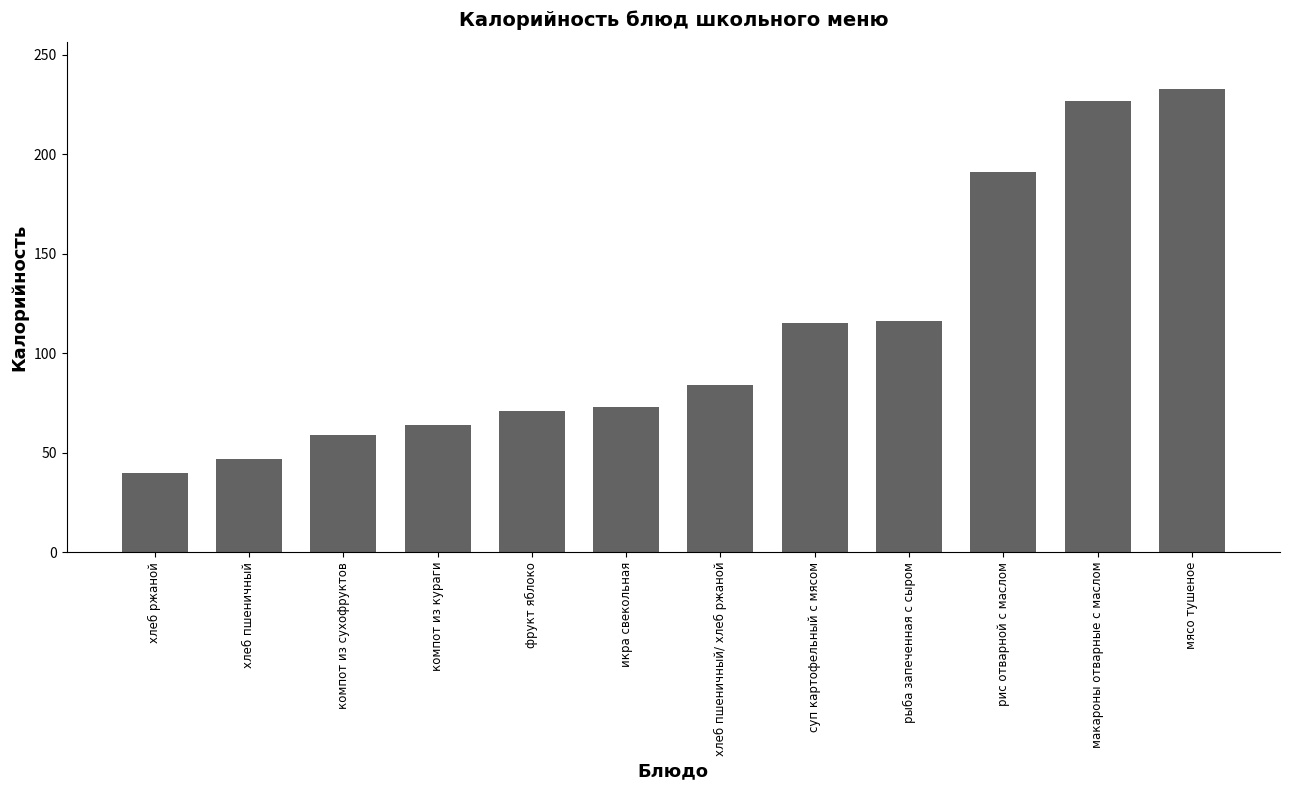

What position from the left is хлеб пшеничный/ хлеб ржаной?

7